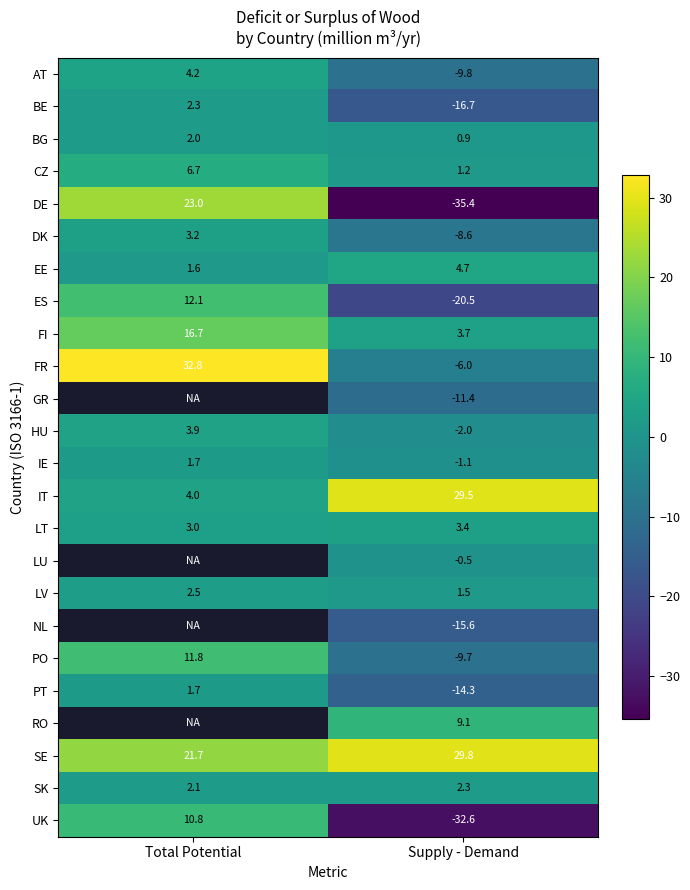

List the labels in order of IE value, smallest first.

Supply - Demand, Total Potential